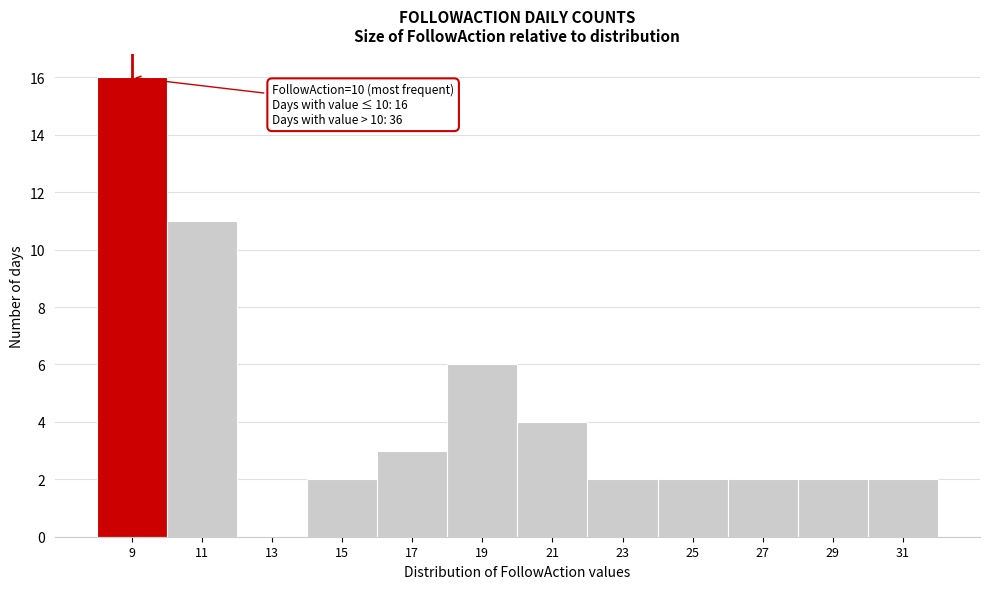

Reading left to right, what are all the values shown in this chart?

9=16	11=11	13=0	15=2	17=3	19=6	21=4	23=2	25=2	27=2	29=2	31=2